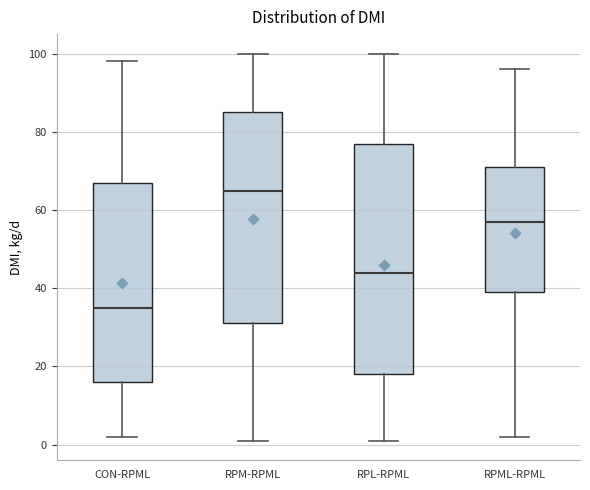

Comparing the boxes themselves (not the whiskers), which one is the tallest?

RPL-RPML